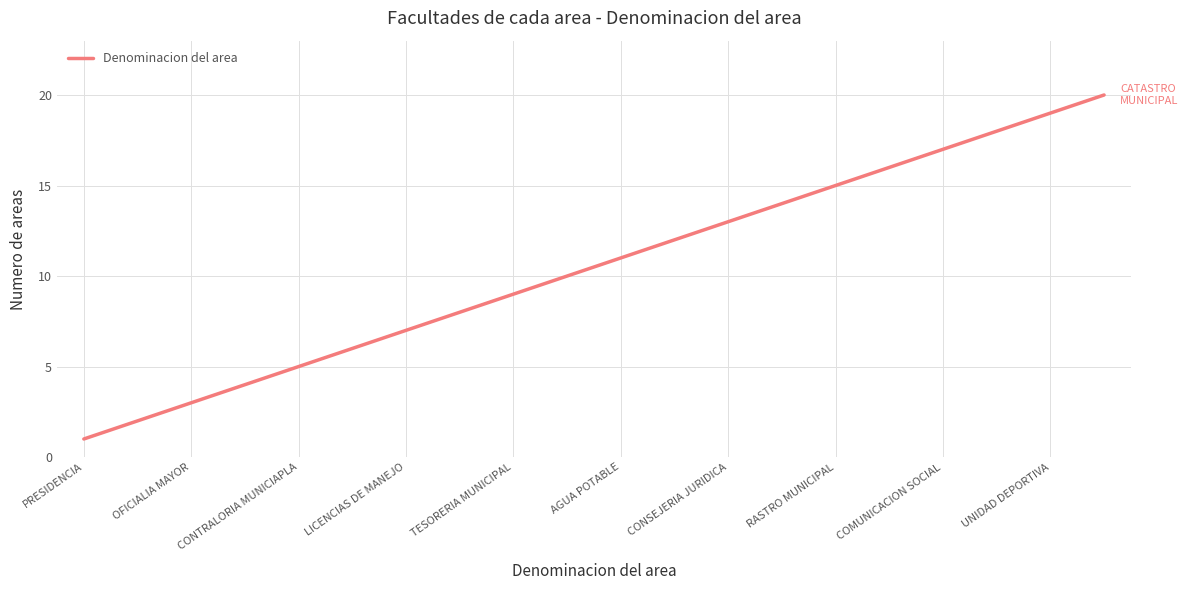

What is the difference between the maximum and minimum values?

19